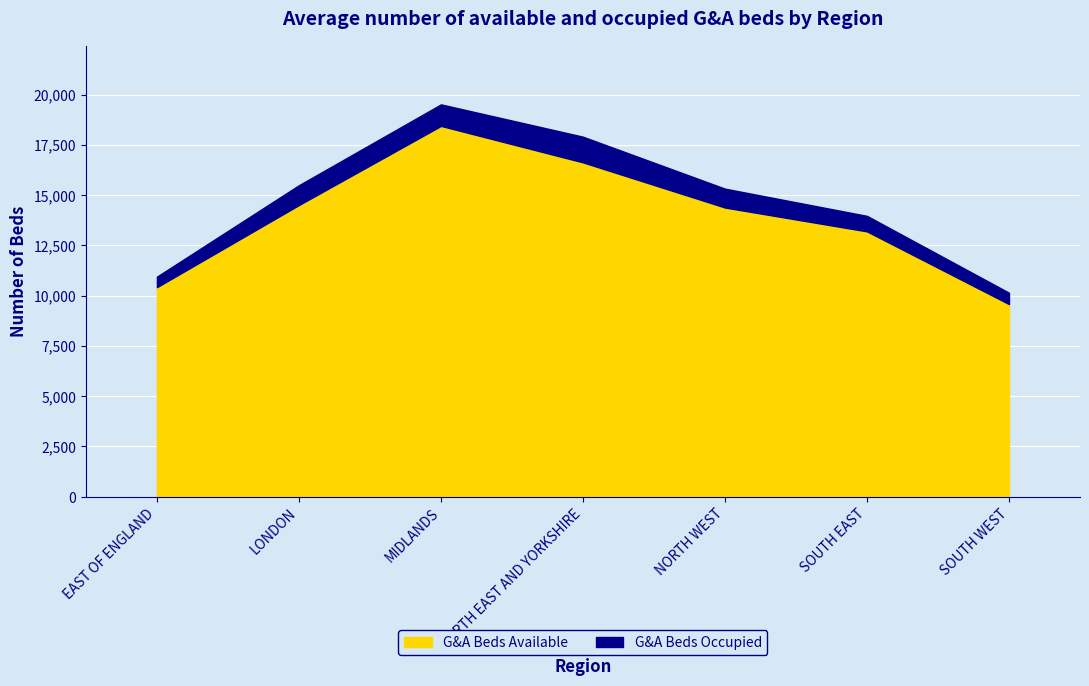

Does the chart display data point markers on the line(s)?

No